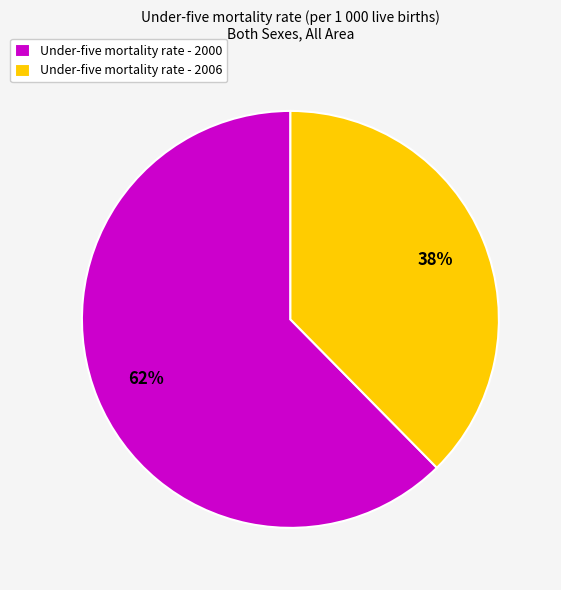

Do Under-five mortality rate - 2000 and Under-five mortality rate - 2006 together represent more than half of the pie?

Yes